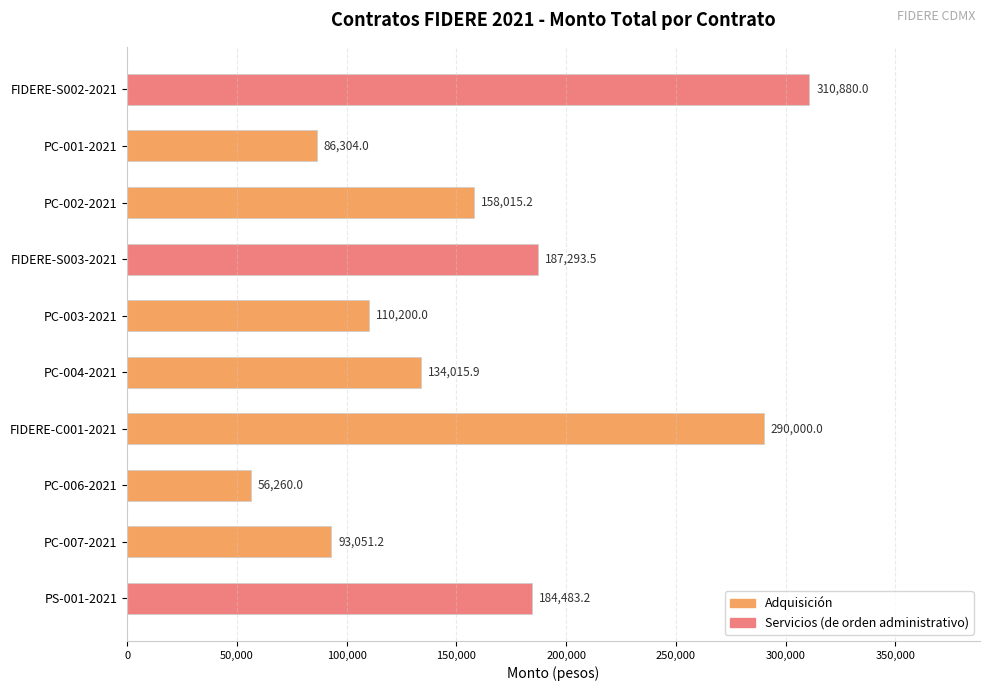

Does the chart contain any negative values?

No